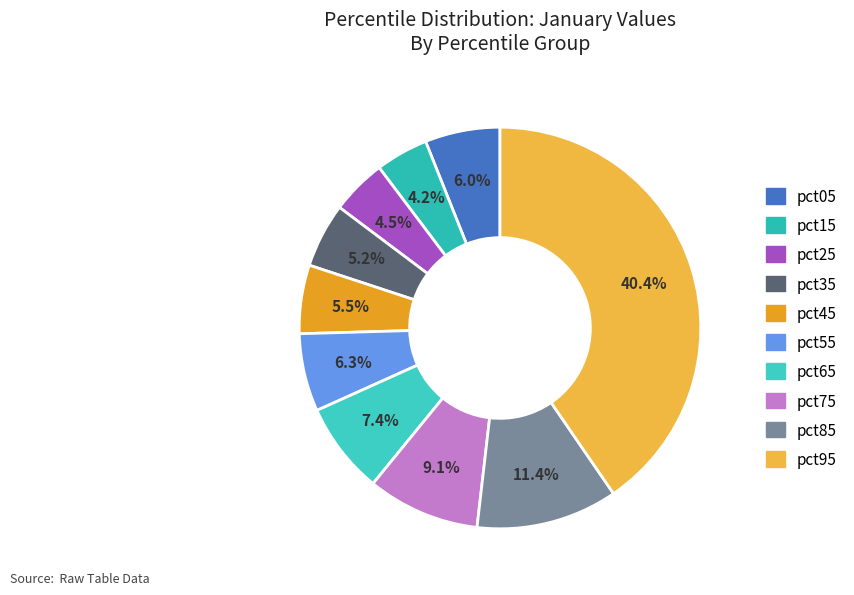

What percentage is NOT represented by pct15?

95.8%